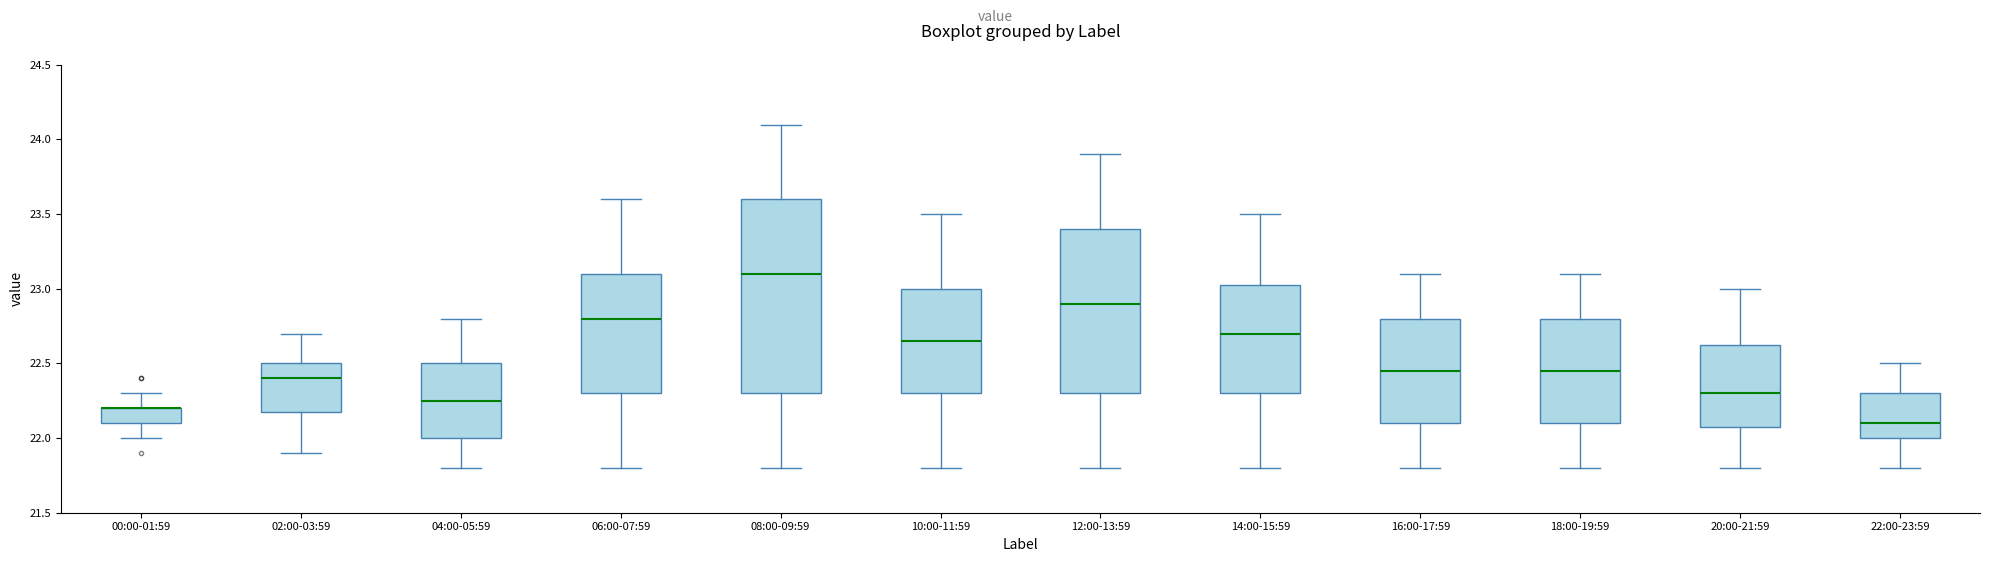

Reading left to right, read every box against the y-axis: the position of its median line, the range the box covers, and the ends of its whiskers. The values are not printed on the chart, so give them approximately, as read against the axis.

00:00-01:59: median 22.20 (drawn on the box's upper edge), box 22.10 to 22.20, whiskers 22.00 to 22.30
02:00-03:59: median 22.40, box 22.20 to 22.50, whiskers 21.90 to 22.70
04:00-05:59: median 22.25, box 22.00 to 22.50, whiskers 21.80 to 22.80
06:00-07:59: median 22.80, box 22.30 to 23.10, whiskers 21.80 to 23.60
08:00-09:59: median 23.10, box 22.30 to 23.60, whiskers 21.80 to 24.10
10:00-11:59: median 22.65, box 22.30 to 23.00, whiskers 21.80 to 23.50
12:00-13:59: median 22.90, box 22.30 to 23.40, whiskers 21.80 to 23.90
14:00-15:59: median 22.70, box 22.30 to 23.05, whiskers 21.80 to 23.50
16:00-17:59: median 22.45, box 22.10 to 22.80, whiskers 21.80 to 23.10
18:00-19:59: median 22.45, box 22.10 to 22.80, whiskers 21.80 to 23.10
20:00-21:59: median 22.30, box 22.10 to 22.65, whiskers 21.80 to 23.00
22:00-23:59: median 22.10, box 22.00 to 22.30, whiskers 21.80 to 22.50